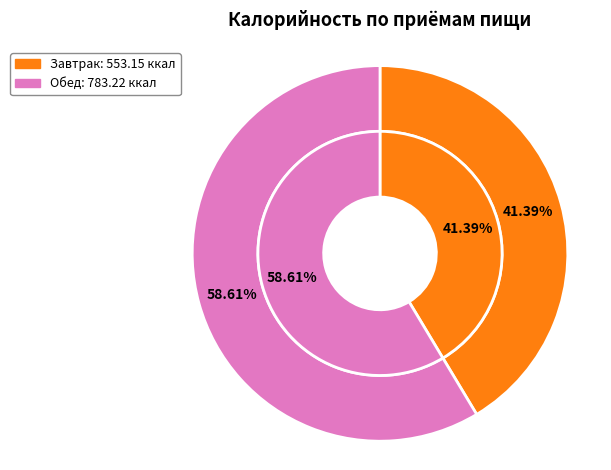

Between Обед and Завтрак, which is larger?

Обед